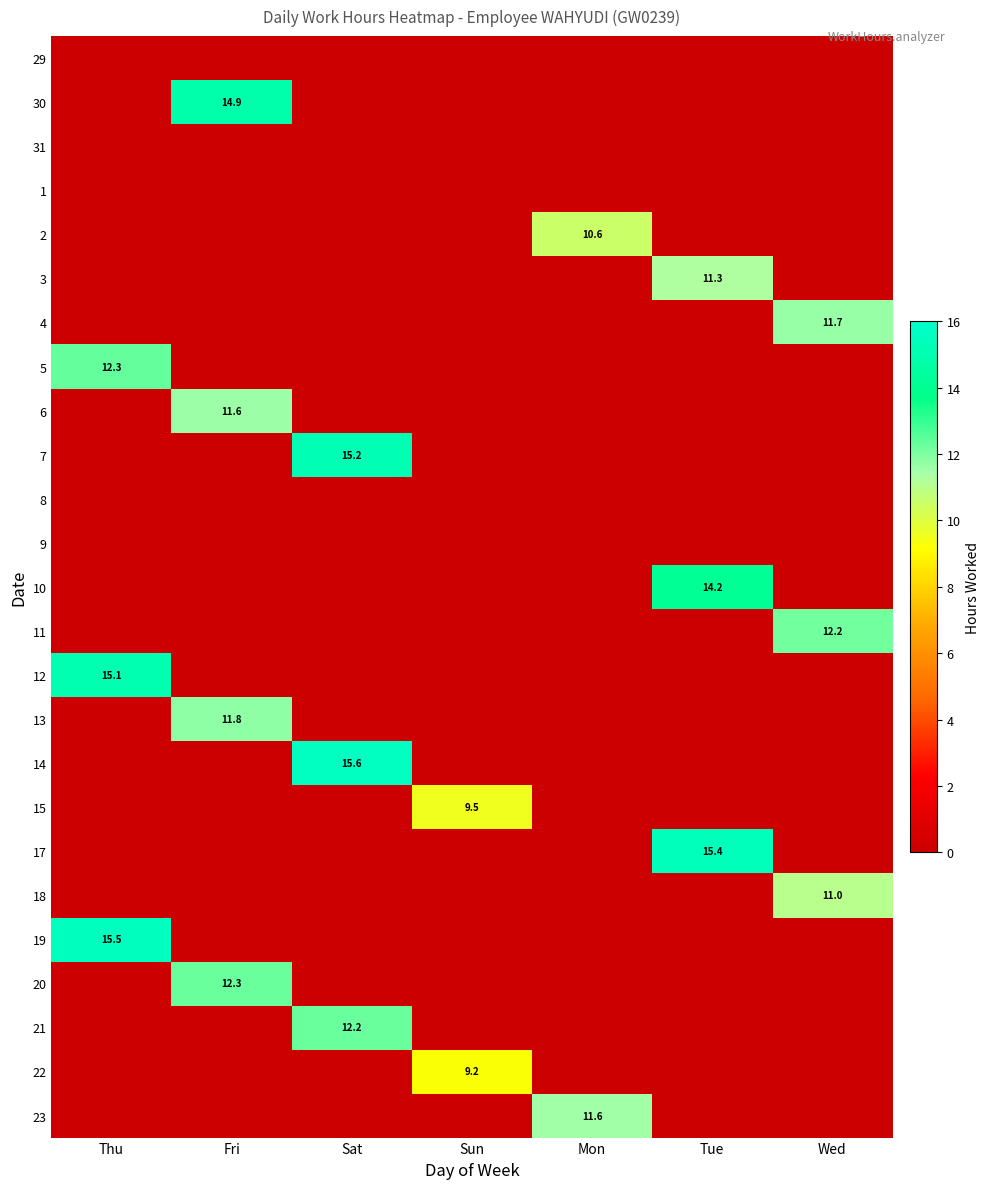

Which has a higher value, Sun or Fri?

Sun